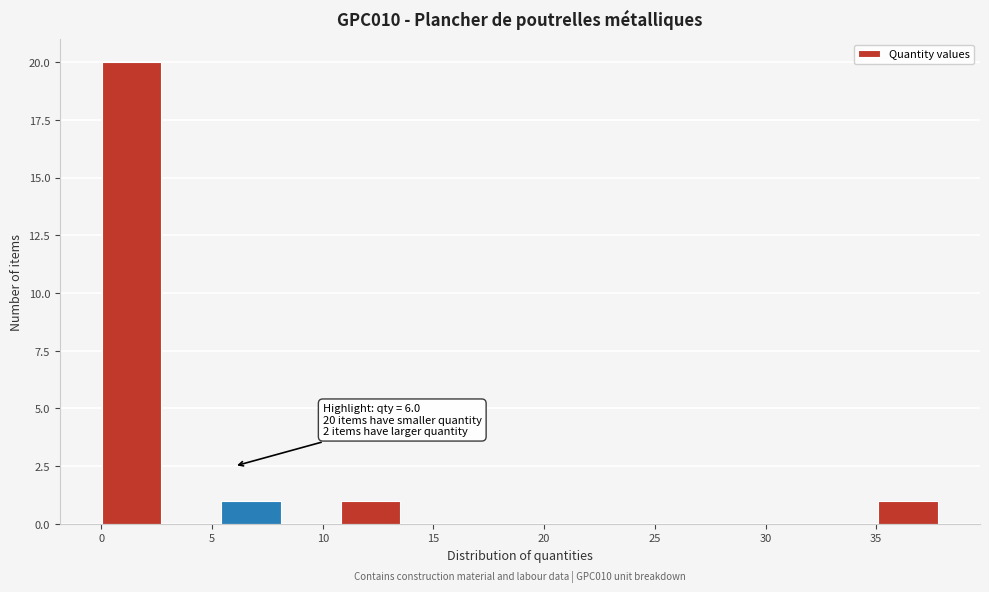

Over which range of the x-axis is the bar tallest?

0.0 to 2.5